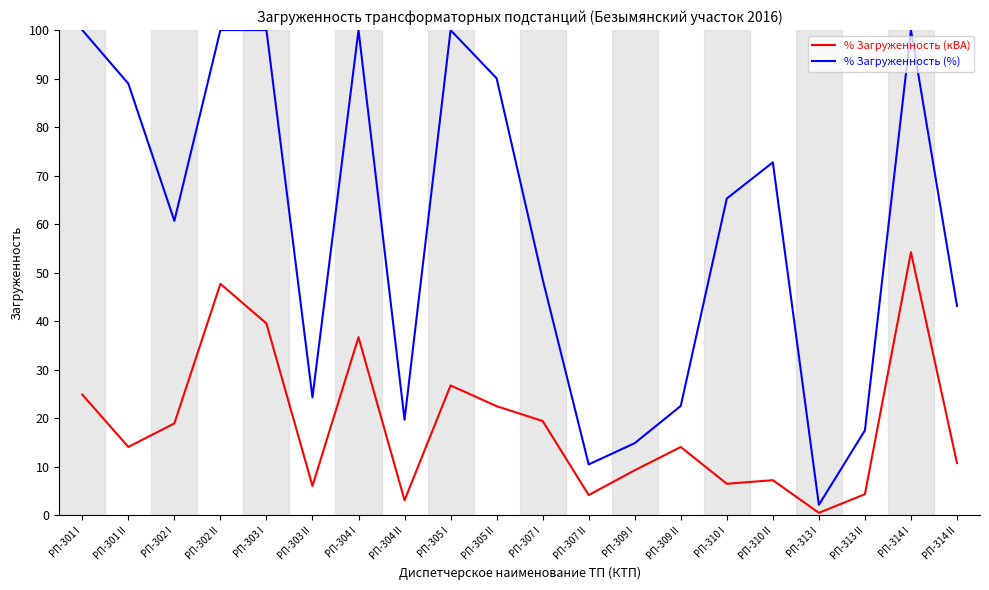

At РП-304 I, list the series in order from largest to smallest.

% Загруженность (%), % Загруженность (кВА)